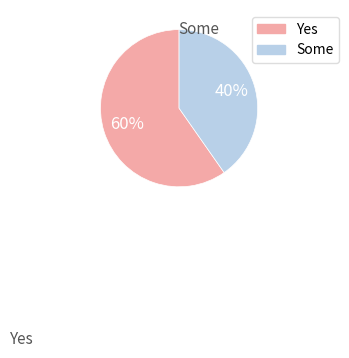

How many segments does this pie chart have?

2